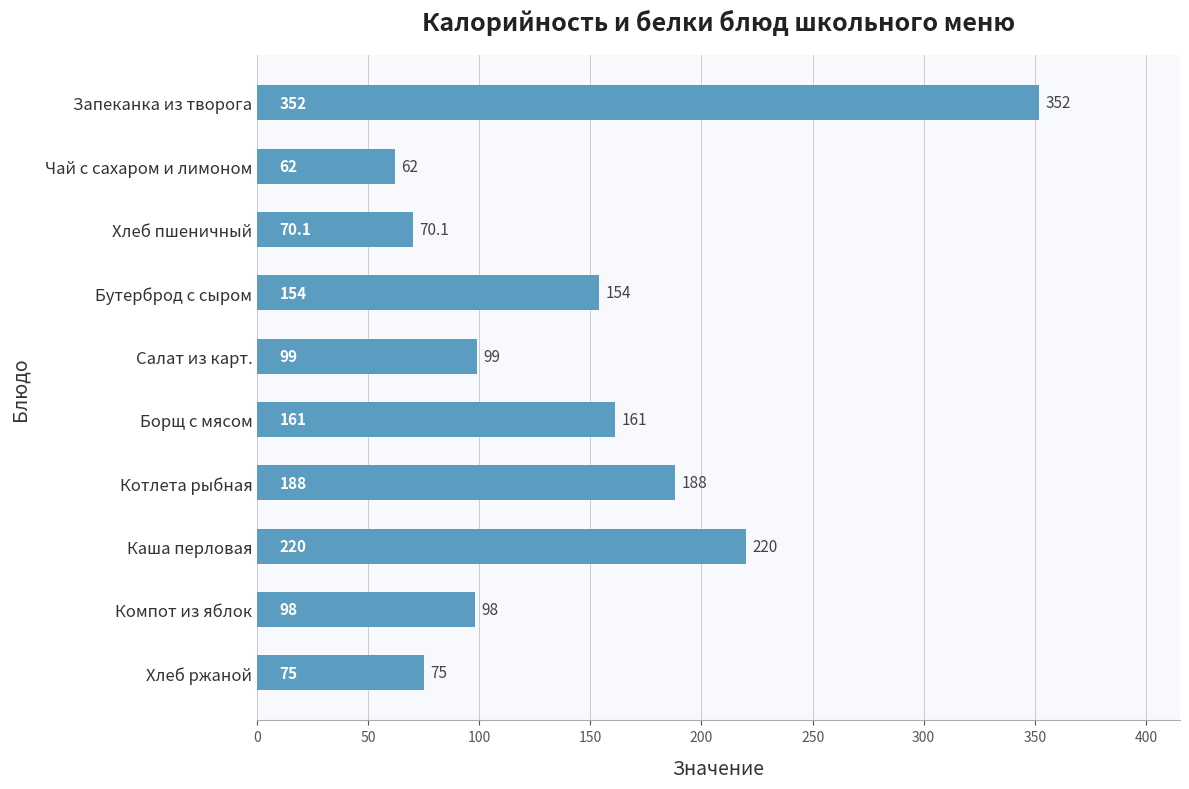

Is it true that the value at Хлеб ржаной is 37.1?

False